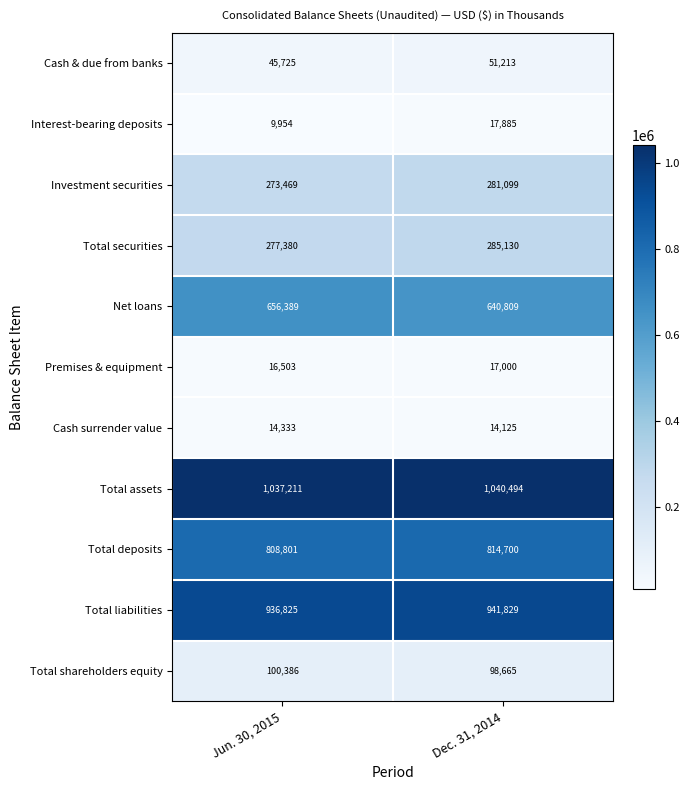

Where is Total liabilities nearest to the value 939327?

Jun. 30, 2015